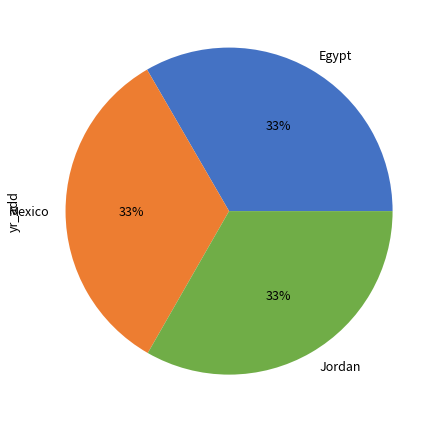

How many segments does this pie chart have?

3